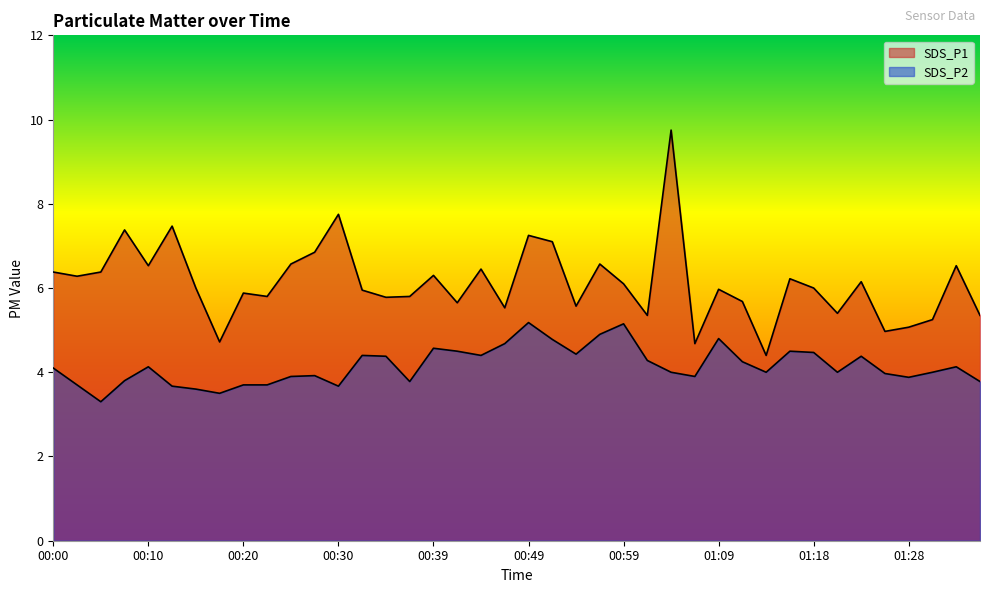

What is the minimum value for SDS_P2?

3.3